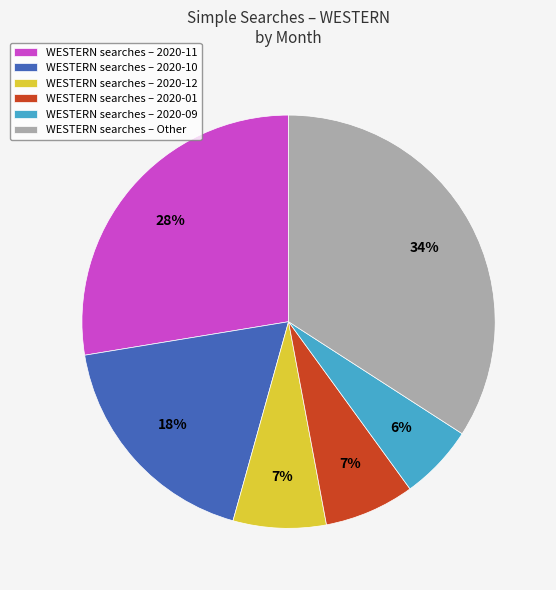

Do WESTERN searches – Other and WESTERN searches – 2020-09 together represent more than half of the pie?

No